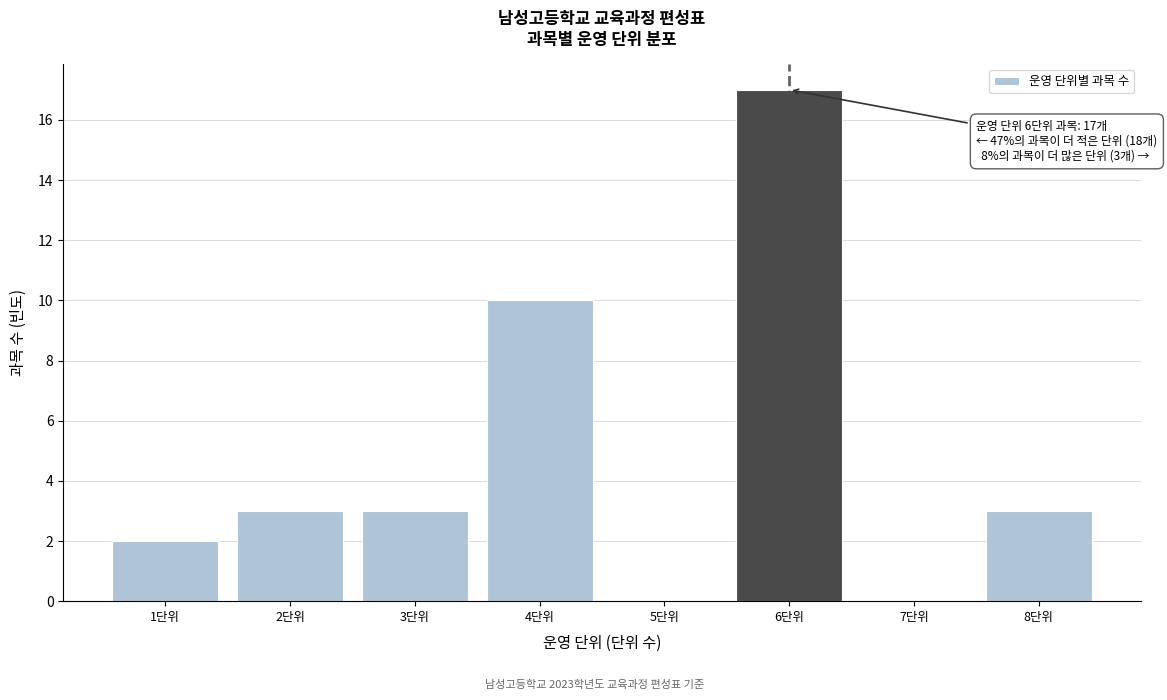

Over which range of the x-axis is the bar tallest?

5.5 to 6.5